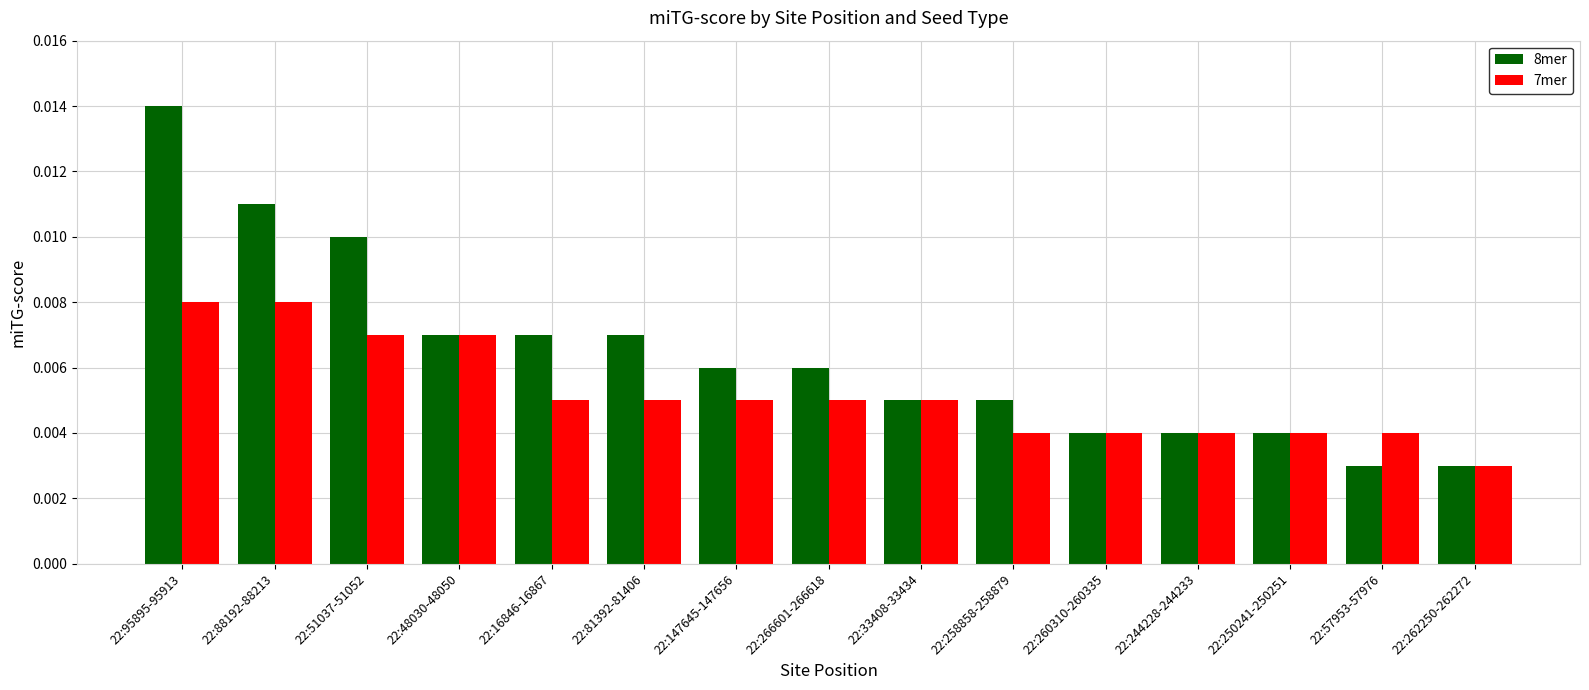

Which series changed the most between 22:88192-88213 and 22:260310-260335?

8mer